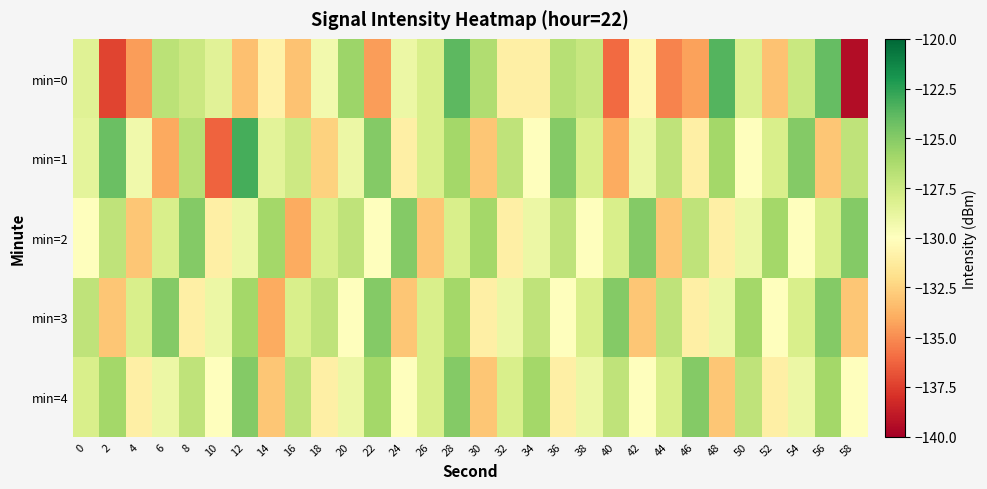

Which series has the largest total across all categories?

min=4